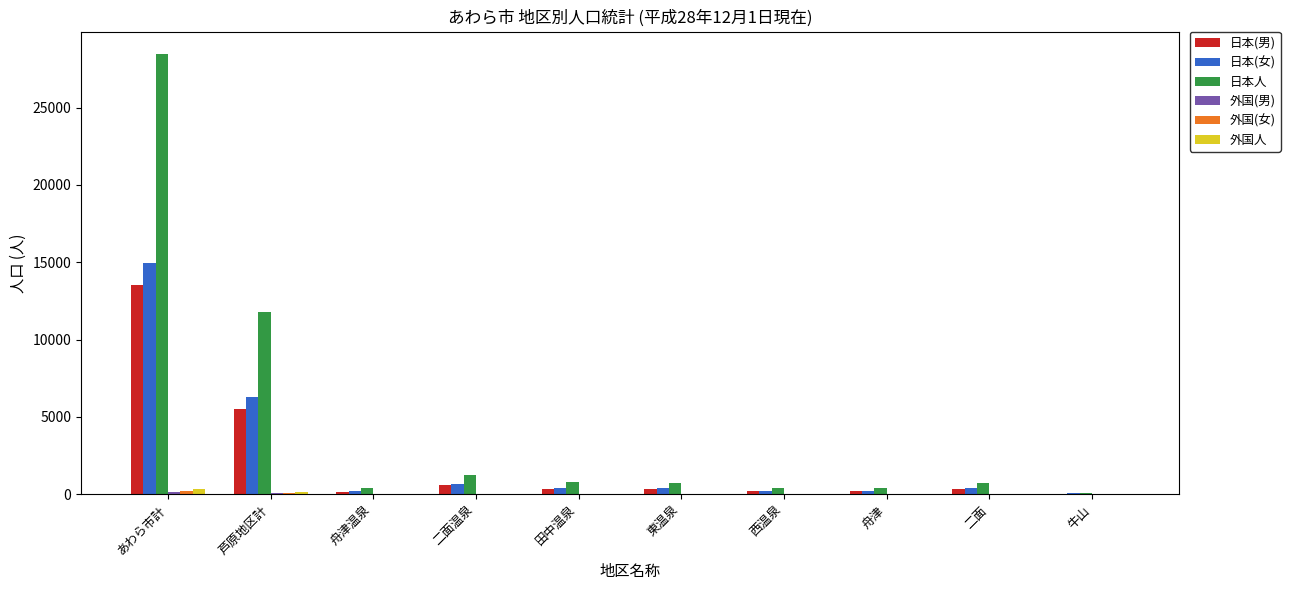

At which label does 日本(男) reach its peak?

あわら市計